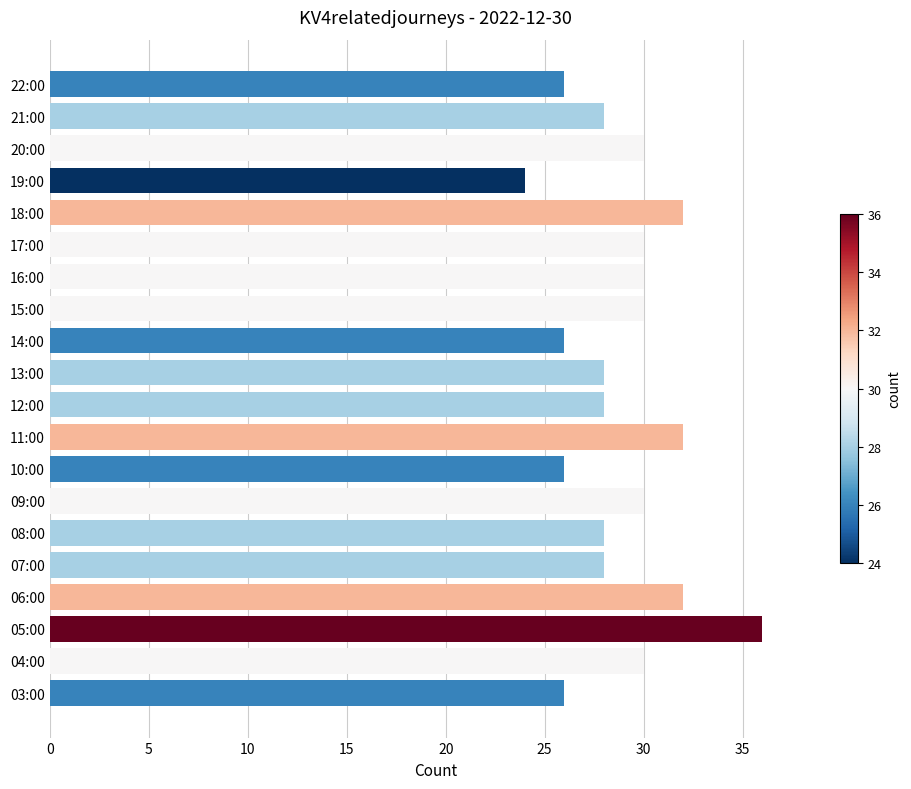

Which label corresponds to the largest value in the chart?

05:00